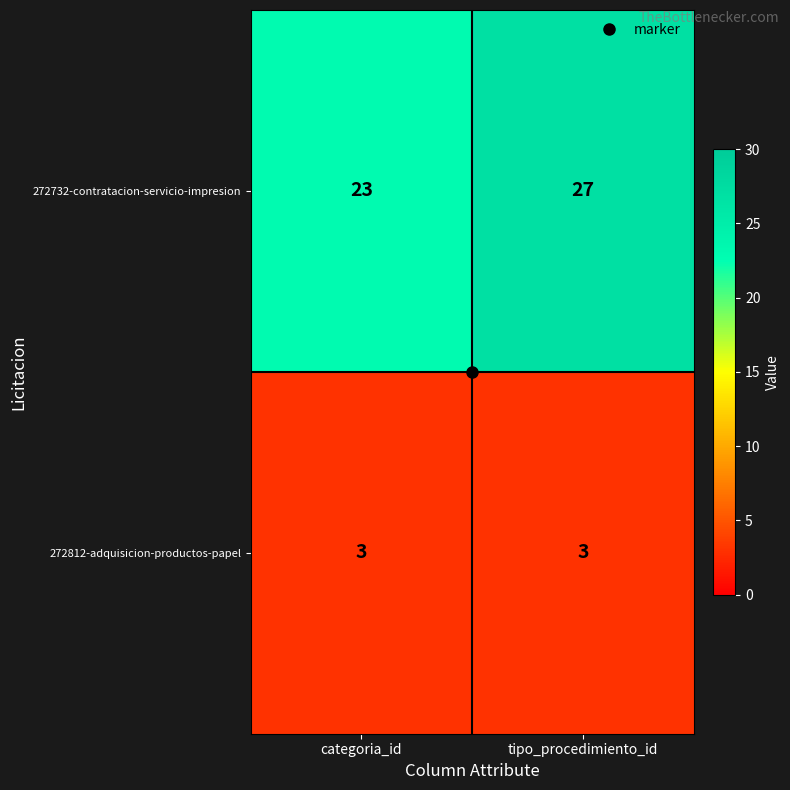

Between categoria_id and tipo_procedimiento_id, which series saw the biggest shift?

272732-contratacion-servicio-impresion